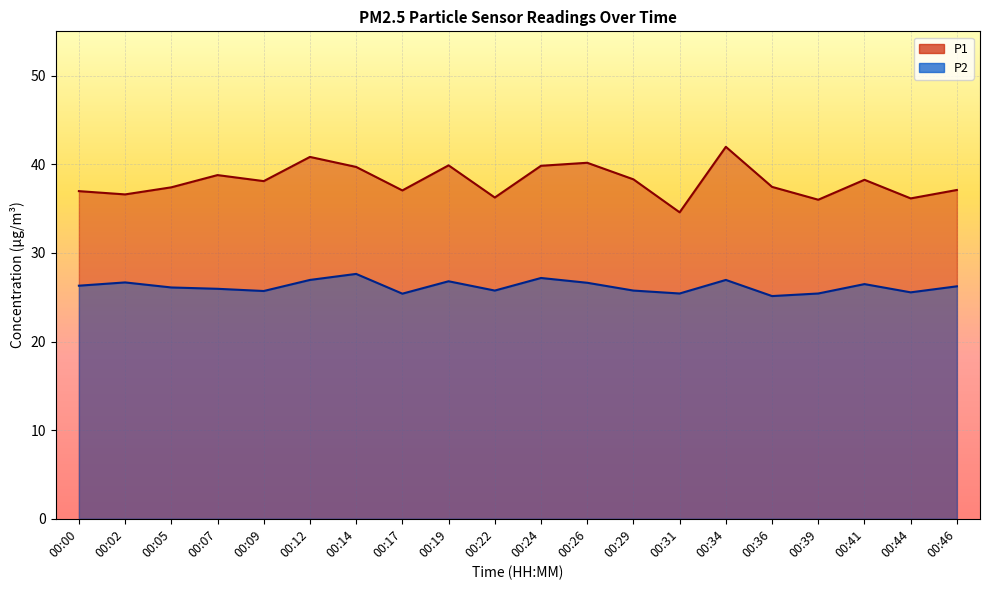

Reading left to right, transcribe all the data shown in this chart.

P1: 37.0	36.6	37.4	38.8	38.1	40.8	39.7	37.0	39.9	36.2	39.8	40.2	38.3	34.6	42.0	37.5	36.0	38.2	36.1	37.1
P2: 26.3	26.7	26.1	25.9	25.7	26.9	27.6	25.4	26.8	25.8	27.2	26.6	25.8	25.4	26.9	25.1	25.4	26.5	25.6	26.2